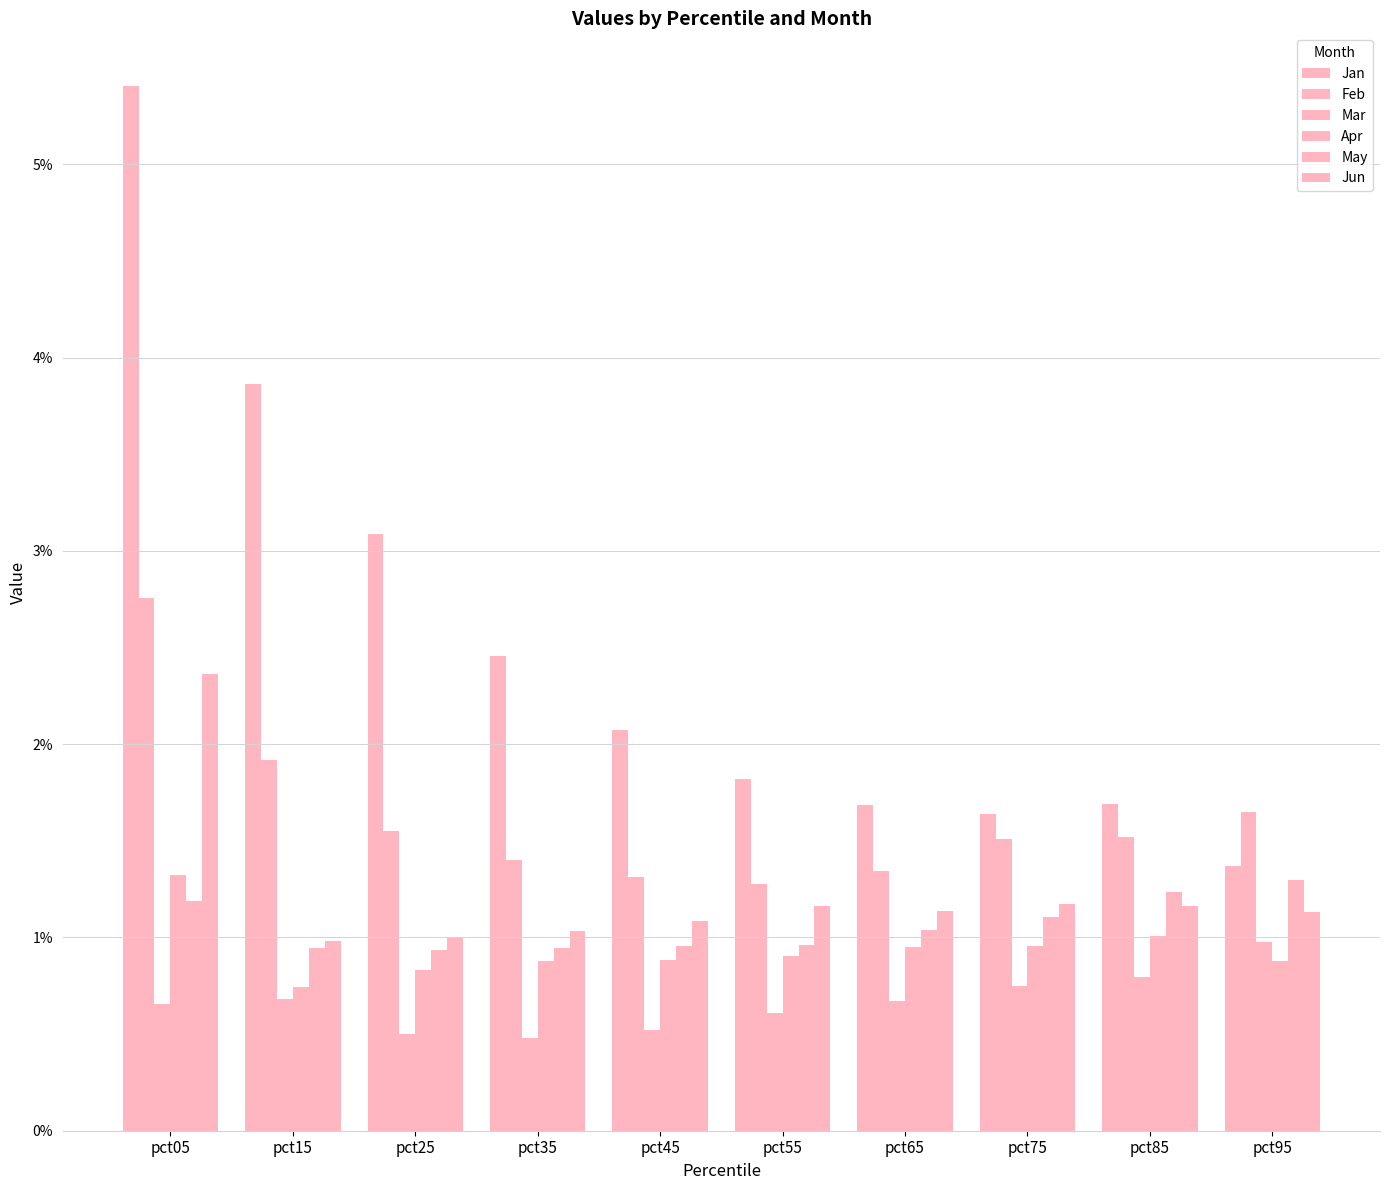

Reading right to left, list all the values displayed in this chart.

Jan: pct95=1.4	pct85=1.7	pct75=1.6	pct65=1.7	pct55=1.8	pct45=2.1	pct35=2.5	pct25=3.1	pct15=3.9	pct05=5.4
Feb: pct95=1.6	pct85=1.5	pct75=1.5	pct65=1.3	pct55=1.3	pct45=1.3	pct35=1.4	pct25=1.6	pct15=1.9	pct05=2.8
Mar: pct95=1.0	pct85=0.8	pct75=0.7	pct65=0.7	pct55=0.6	pct45=0.5	pct35=0.5	pct25=0.5	pct15=0.7	pct05=0.7
Apr: pct95=0.9	pct85=1.0	pct75=1.0	pct65=1.0	pct55=0.9	pct45=0.9	pct35=0.9	pct25=0.8	pct15=0.7	pct05=1.3
May: pct95=1.3	pct85=1.2	pct75=1.1	pct65=1.0	pct55=1.0	pct45=1.0	pct35=0.9	pct25=0.9	pct15=0.9	pct05=1.2
Jun: pct95=1.1	pct85=1.2	pct75=1.2	pct65=1.1	pct55=1.2	pct45=1.1	pct35=1.0	pct25=1.0	pct15=1.0	pct05=2.4